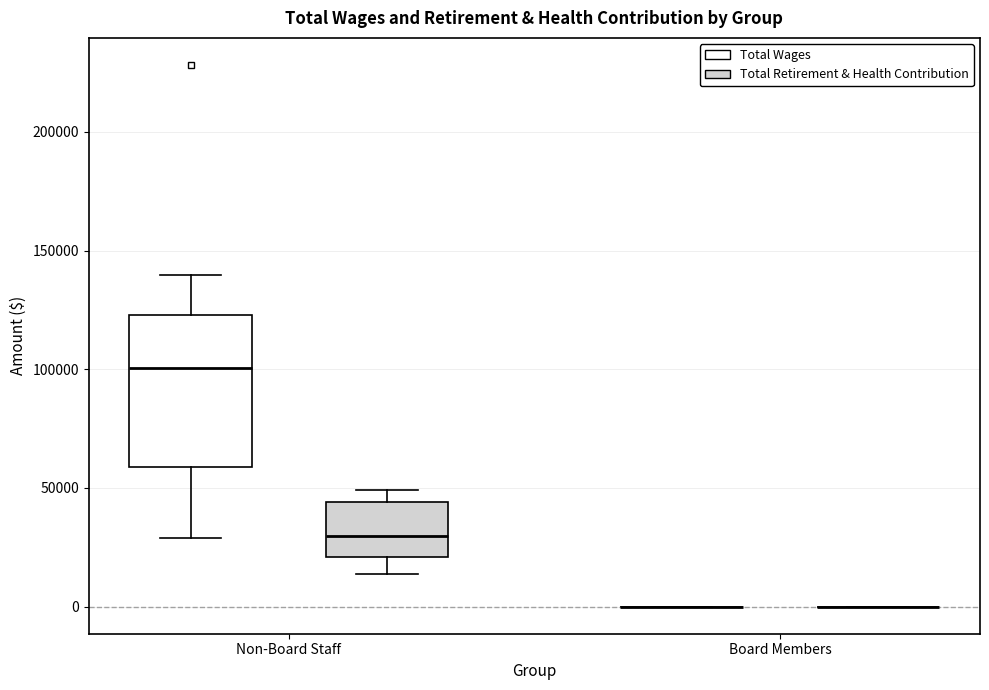

Which box is the tallest, from its lower edge to its upper edge?

Non-Board Staff (Total Wages)